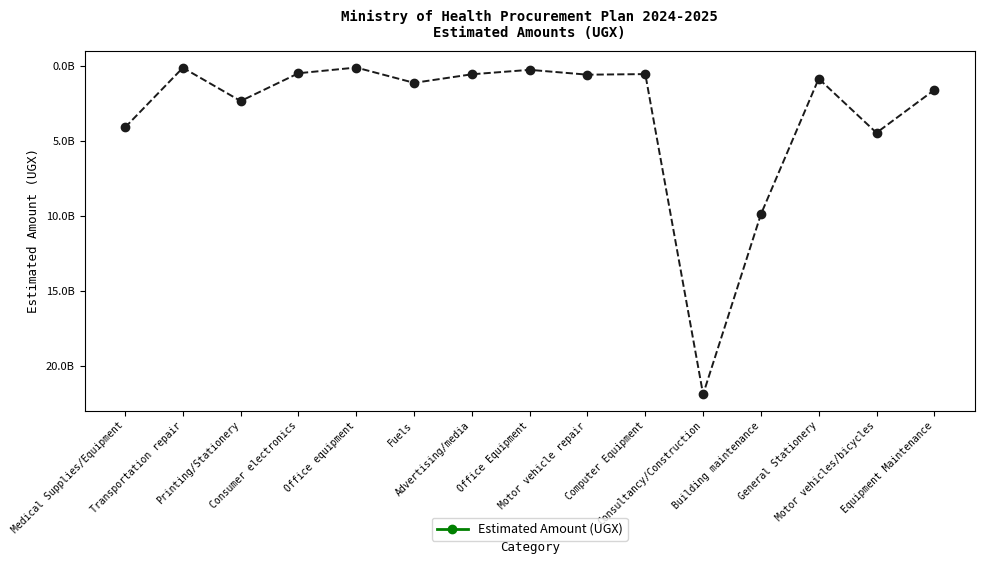

At which category does the data reach its first local valley?

Transportation repair